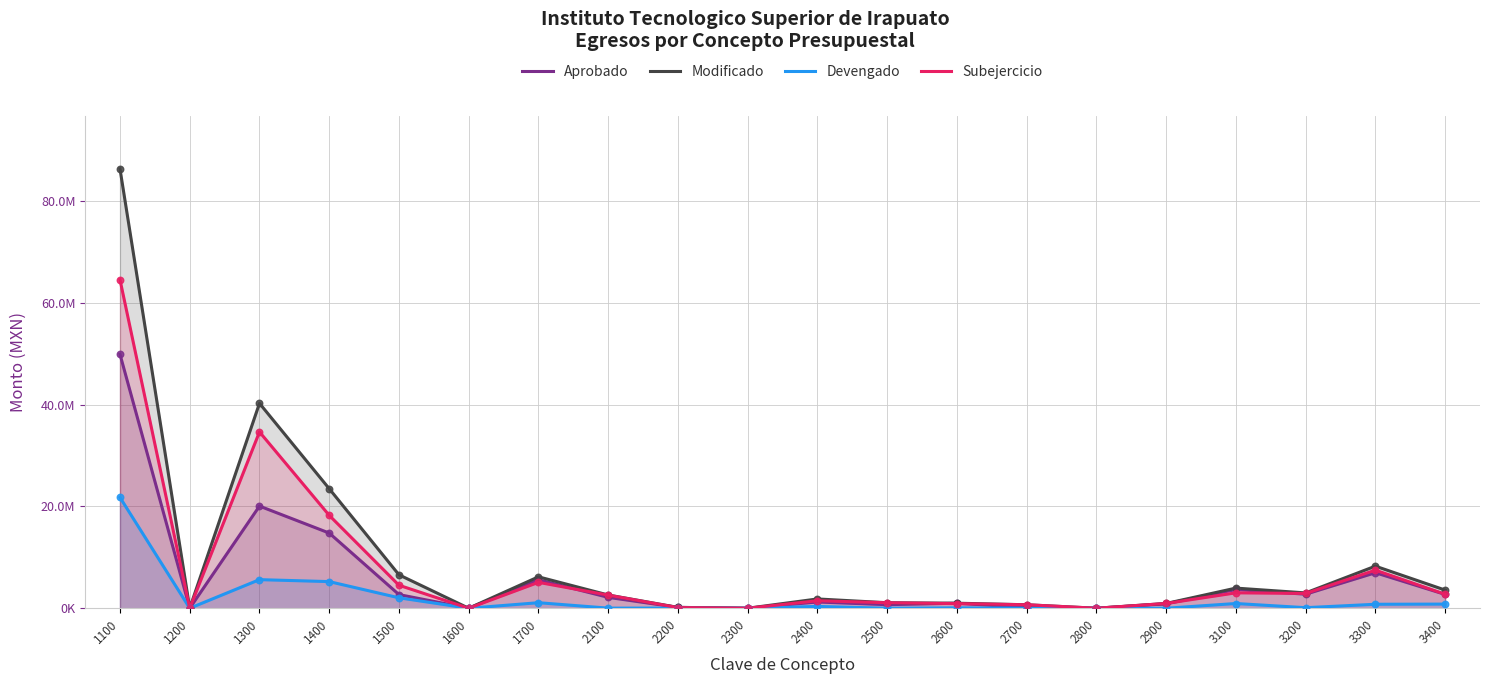

At which category is the sum across all series the highest?

1100